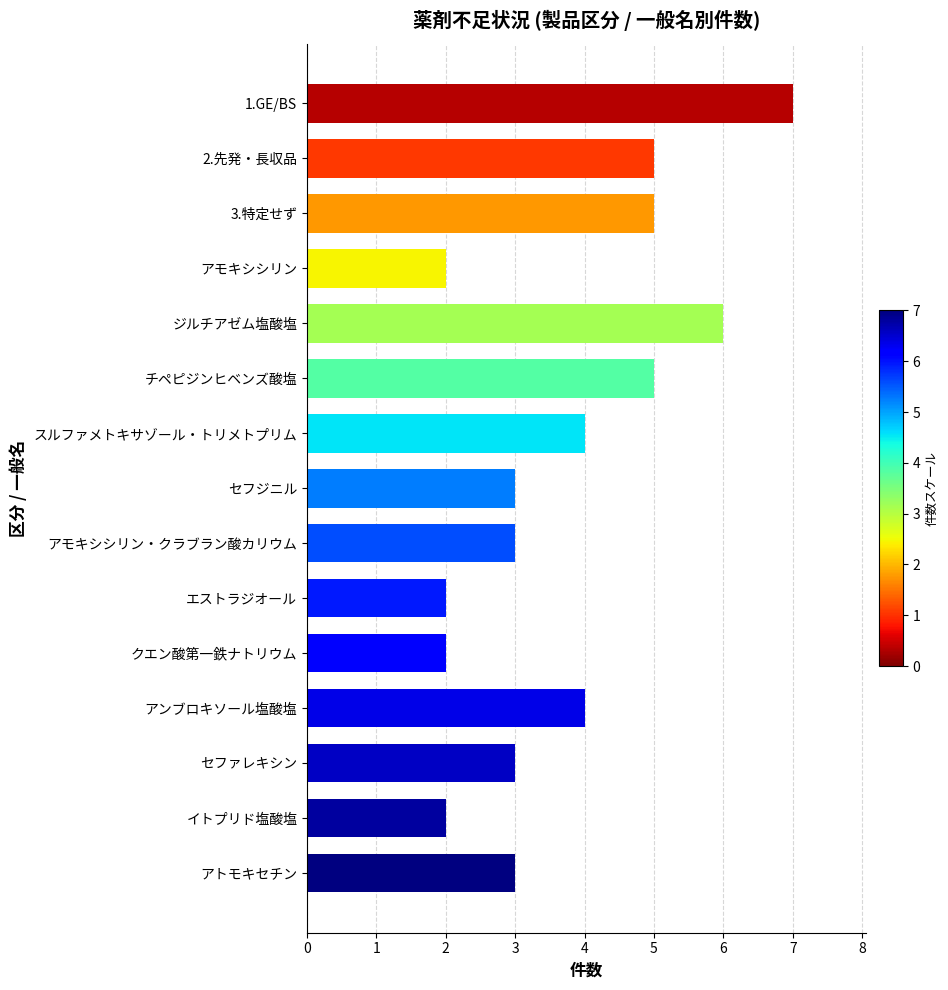

How many values are between 2 and 5?

13